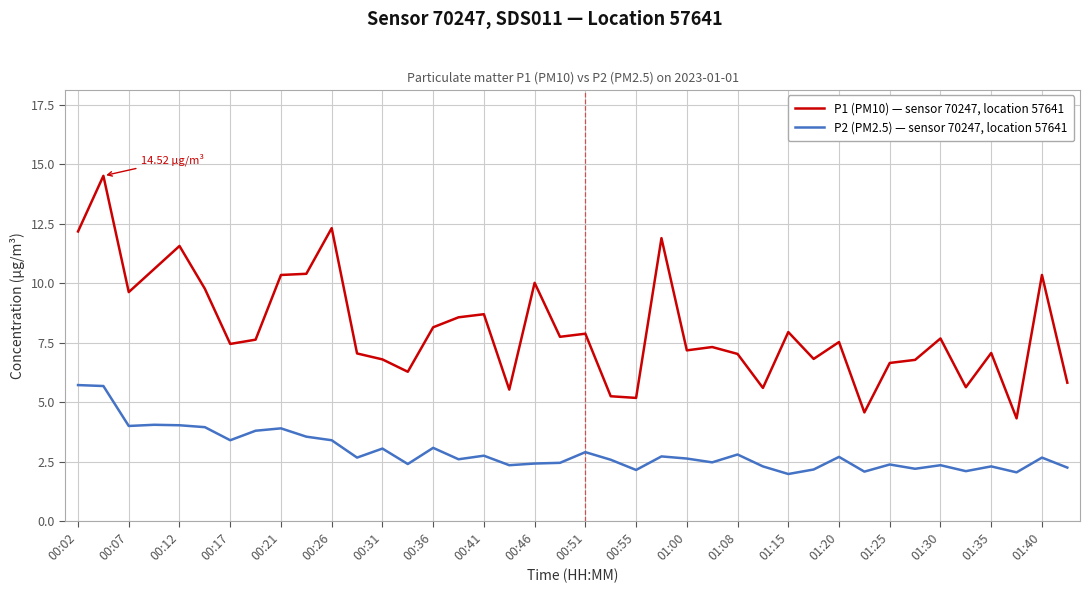

Which series has the largest total across all categories?

P1 (PM10) — sensor 70247, location 57641